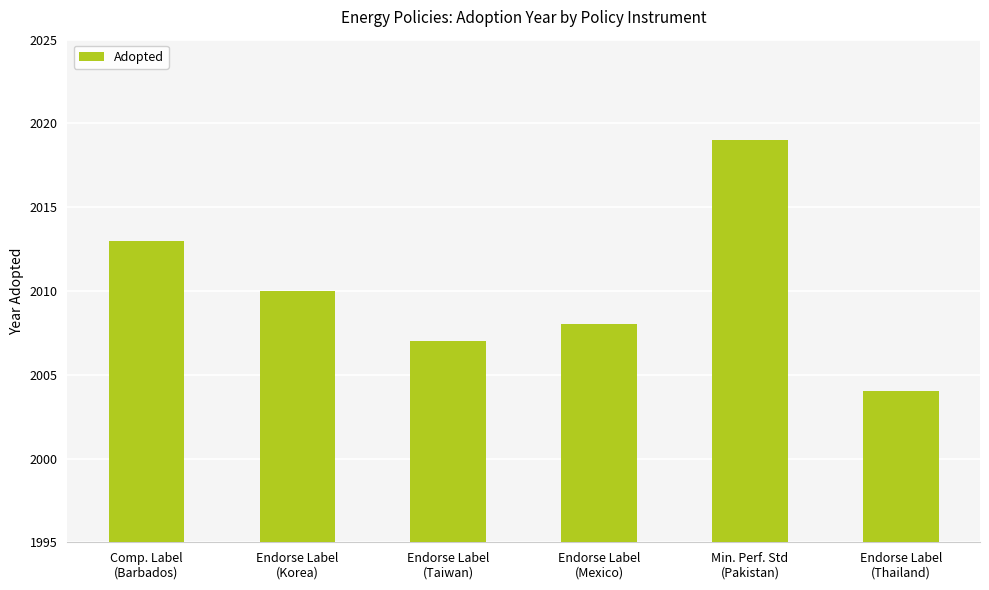

Reading right to left, extract all data points from this chart.

2004	2019	2008	2007	2010	2013